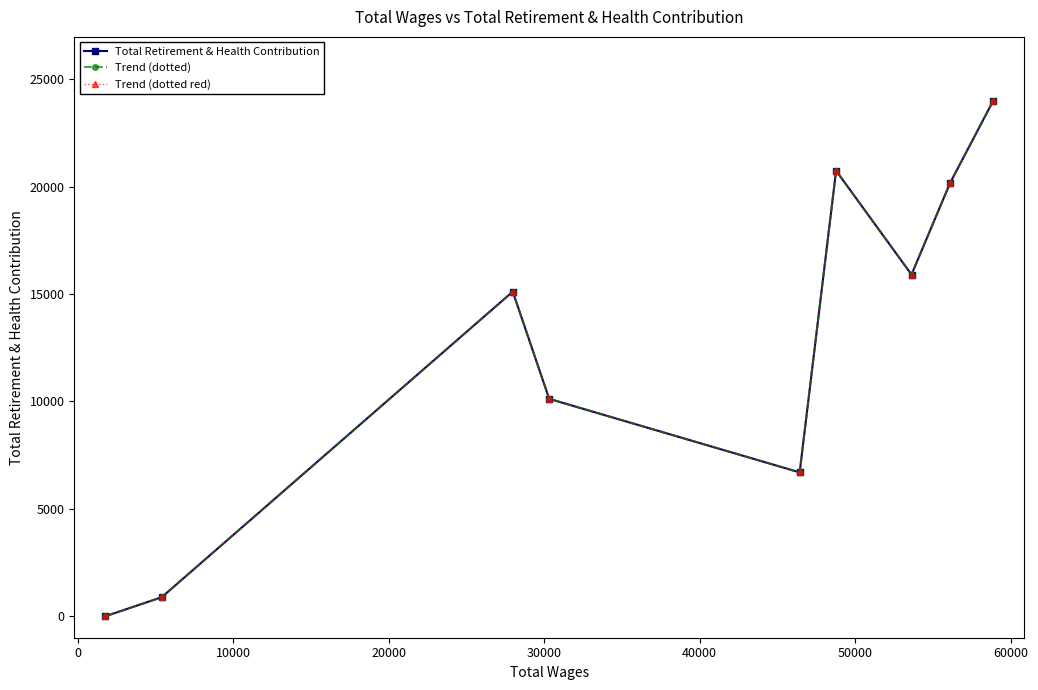

True or false: Trend (dotted red) and Trend (dotted) cross at least once.

False